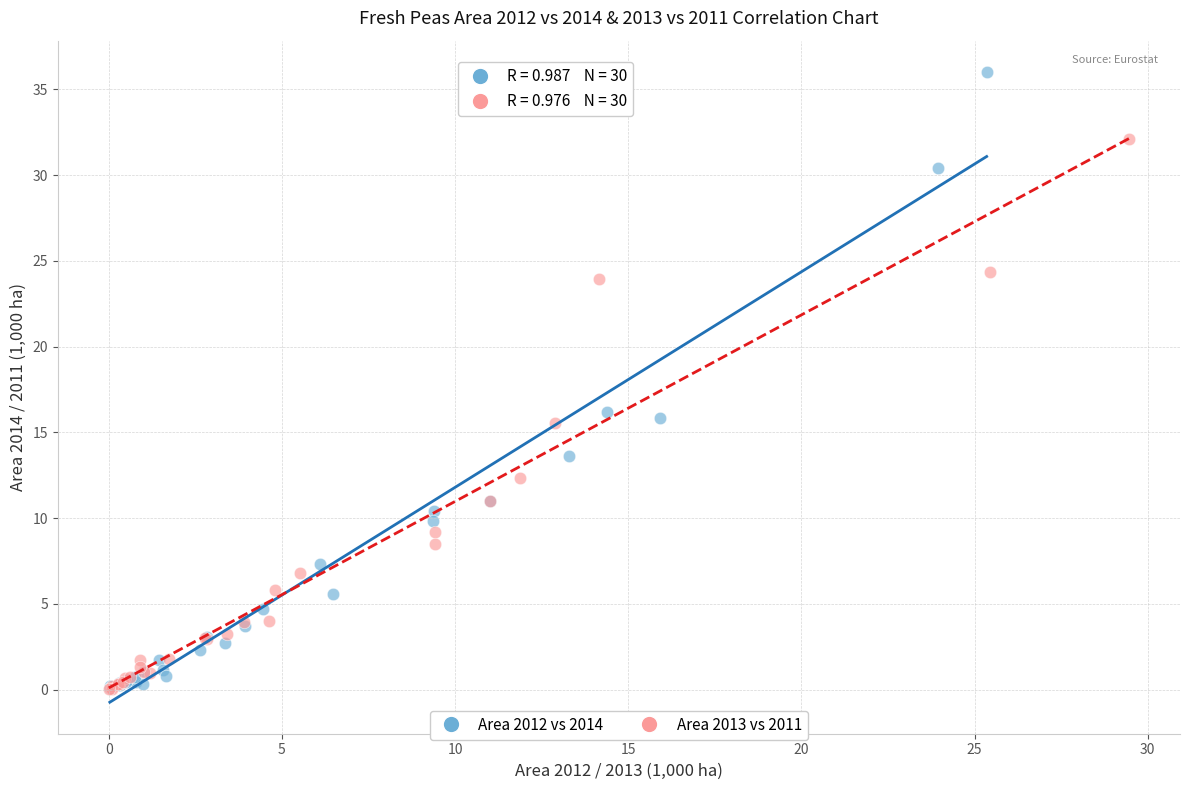

Which series has the largest Y range (max minus min)?

Area 2012 vs 2014